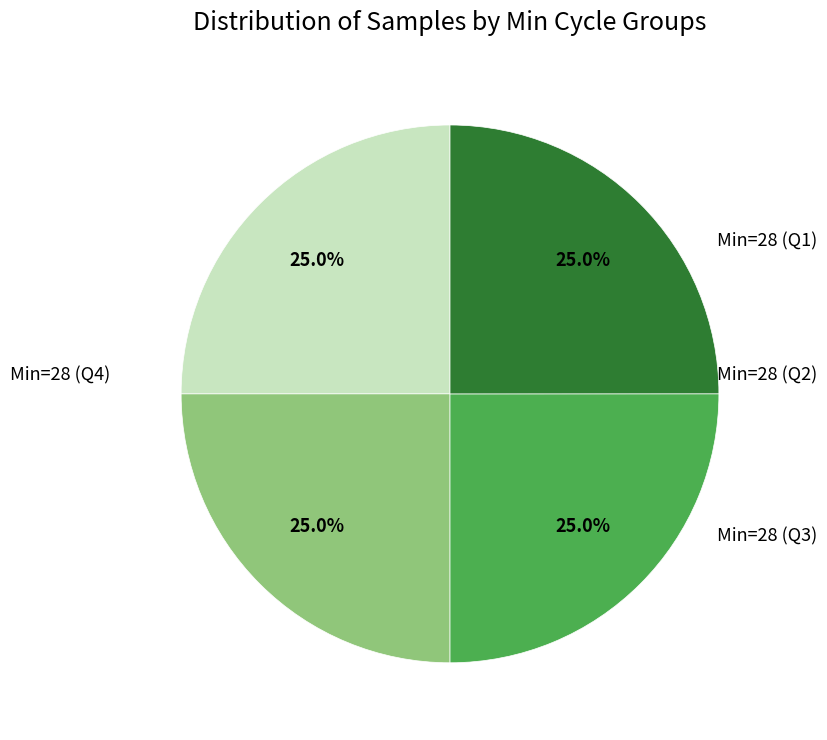

Is there any slice that represents more than half of the pie?

No